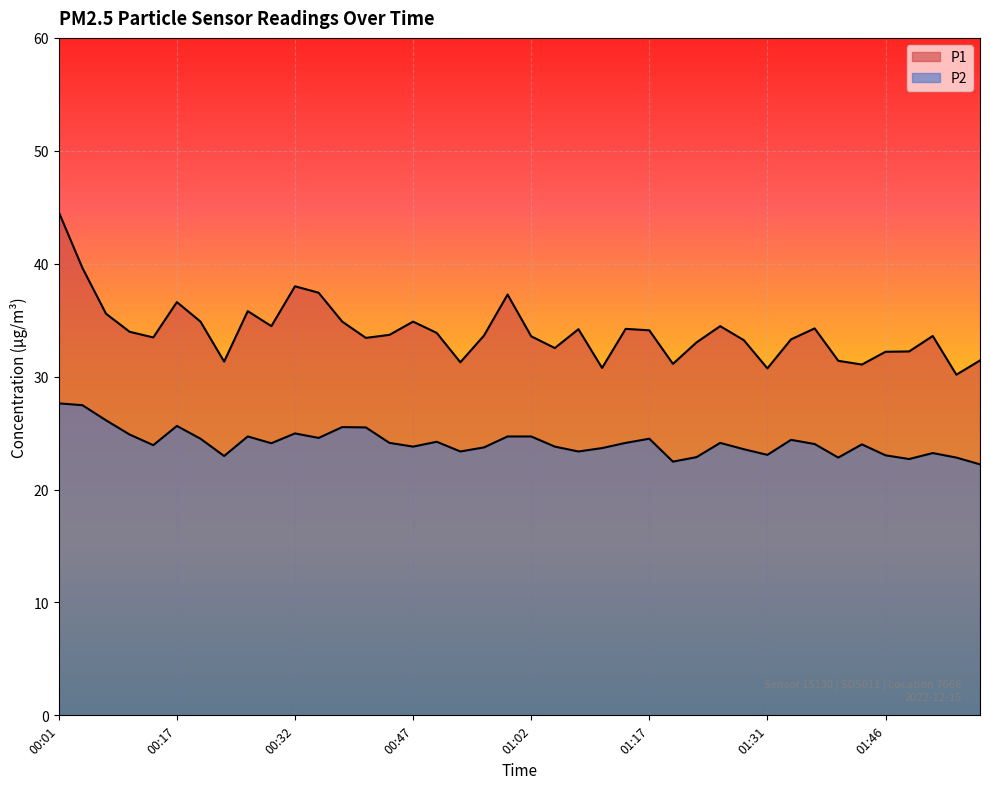

What is the maximum value for P1?

44.6